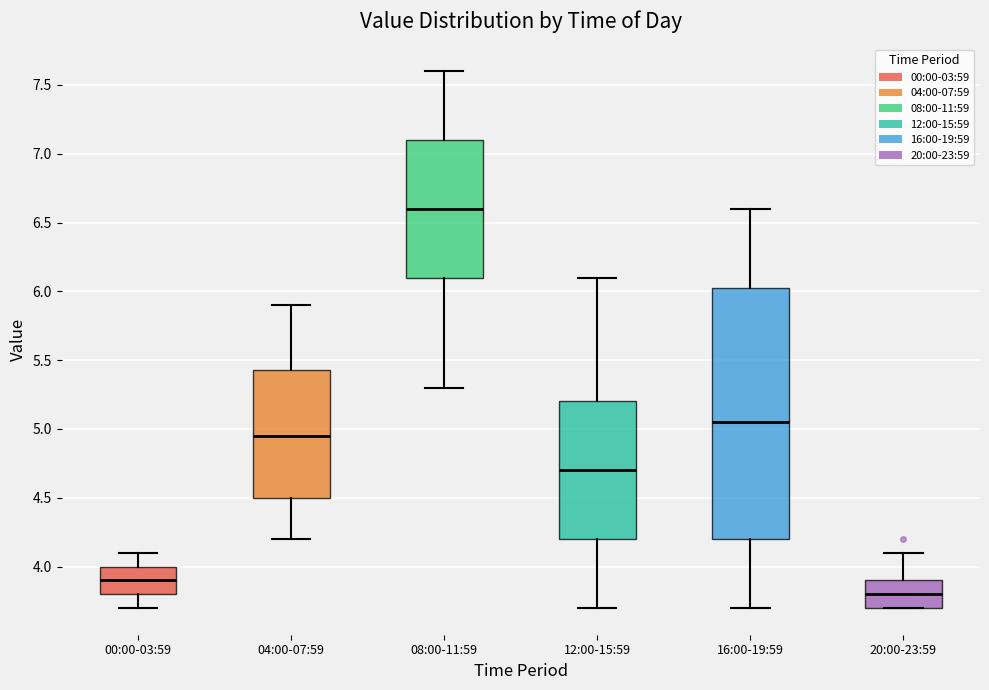

Reading left to right, read every box against the y-axis: the position of its median line, the range the box covers, and the ends of its whiskers. The values are not printed on the chart, so give them approximately, as read against the axis.

00:00-03:59: median 3.90, box 3.80 to 4.00, whiskers 3.70 to 4.10
04:00-07:59: median 4.95, box 4.50 to 5.45, whiskers 4.20 to 5.90
08:00-11:59: median 6.60, box 6.10 to 7.10, whiskers 5.30 to 7.60
12:00-15:59: median 4.70, box 4.20 to 5.20, whiskers 3.70 to 6.10
16:00-19:59: median 5.05, box 4.20 to 6.05, whiskers 3.70 to 6.60
20:00-23:59: median 3.80, box 3.70 to 3.90, whiskers 3.70 to 4.10